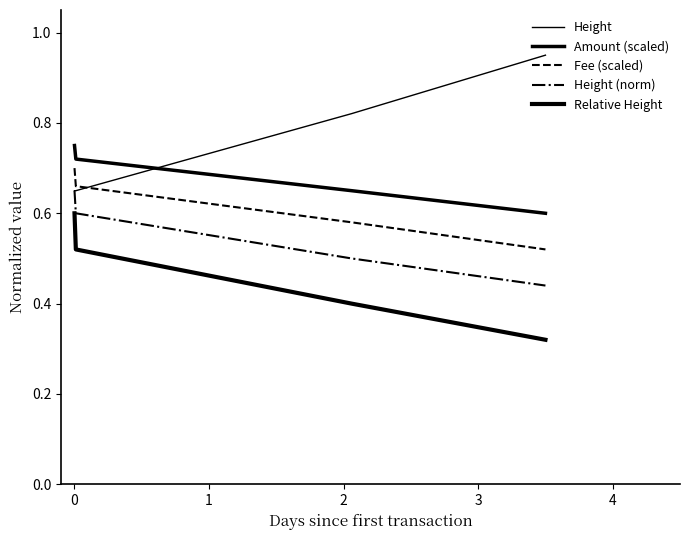

How many lines are shown in the chart?

5